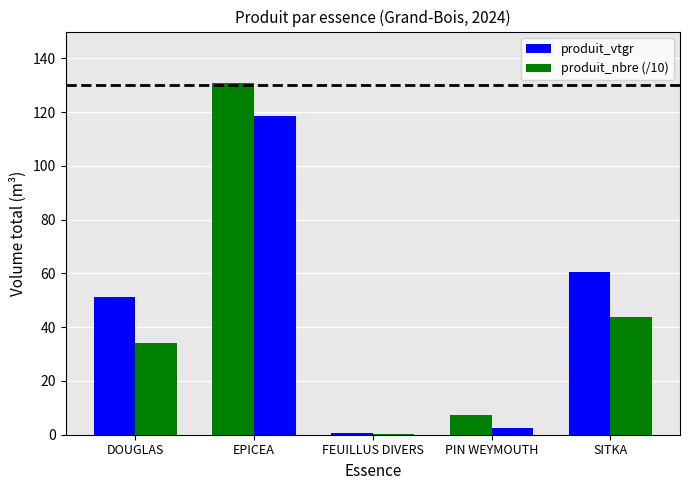

How many groups of bars are there?

5